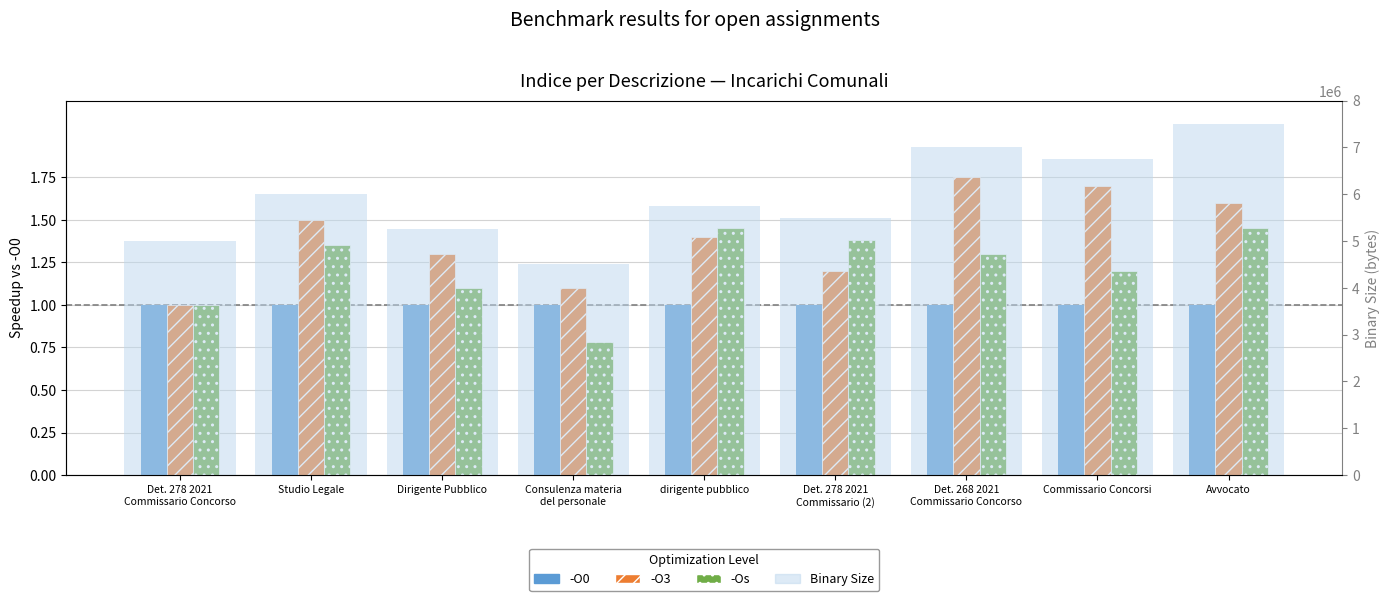

Is it true that Binary Size equals 7000000.0 at Det. 268 2021
Commissario Concorso?

True